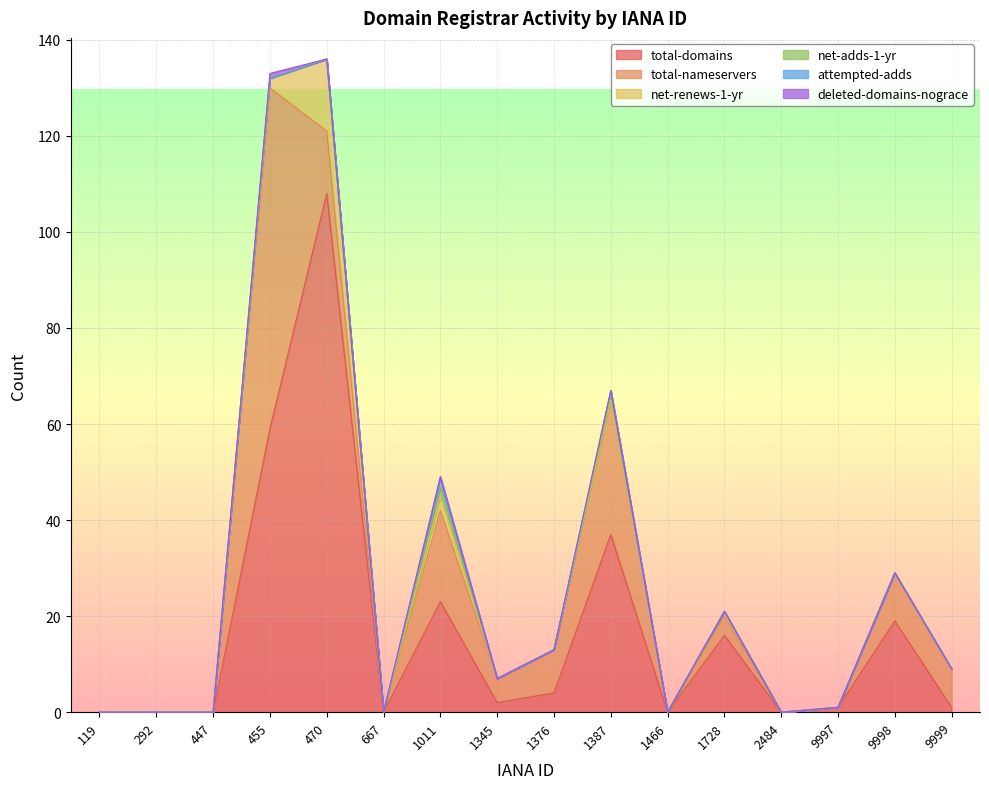

How many times do total-nameservers and net-renews-1-yr cross each other?

1